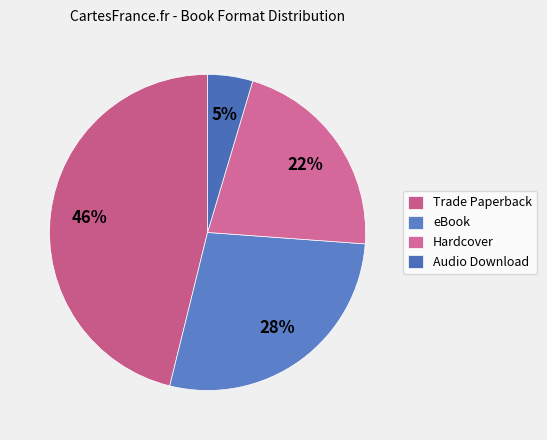

Combined, what portion of the pie is eBook and Hardcover?

49.2%